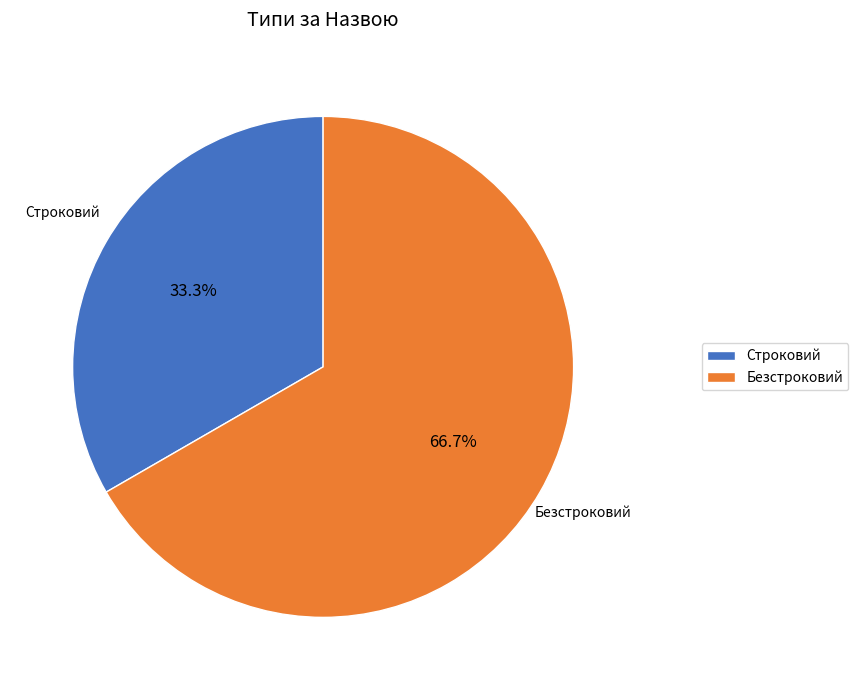

Is there a majority slice in this chart?

Yes